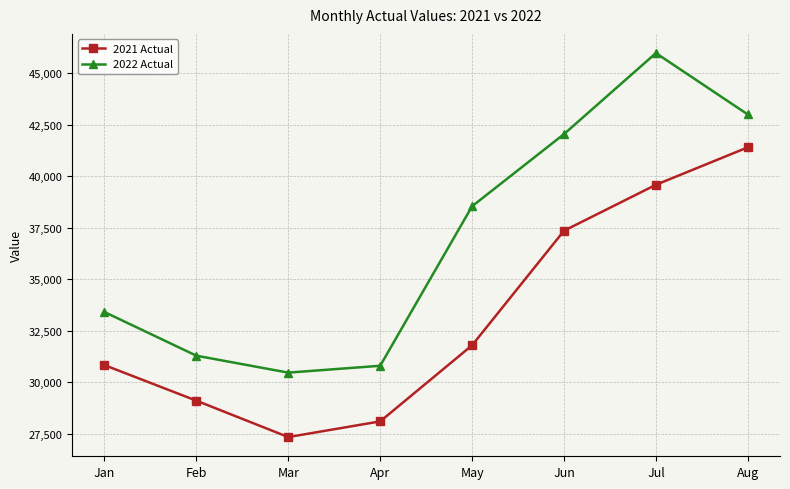

Is it true that 2021 Actual equals 9940 at Jul?

False